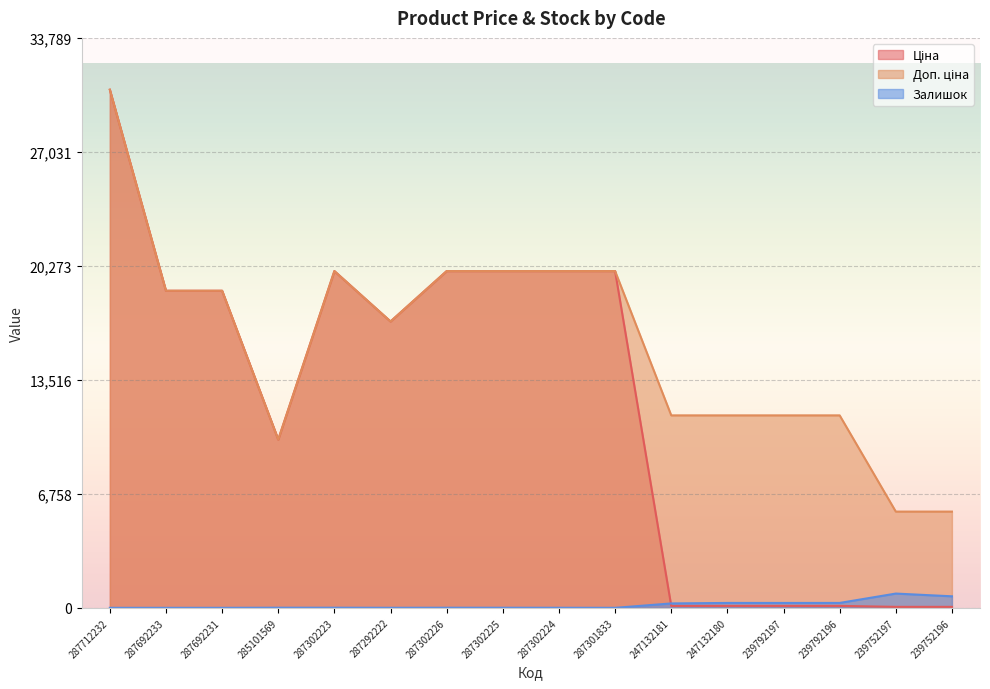

What is the spread (max minus min) of values at 287692231?

18796.8